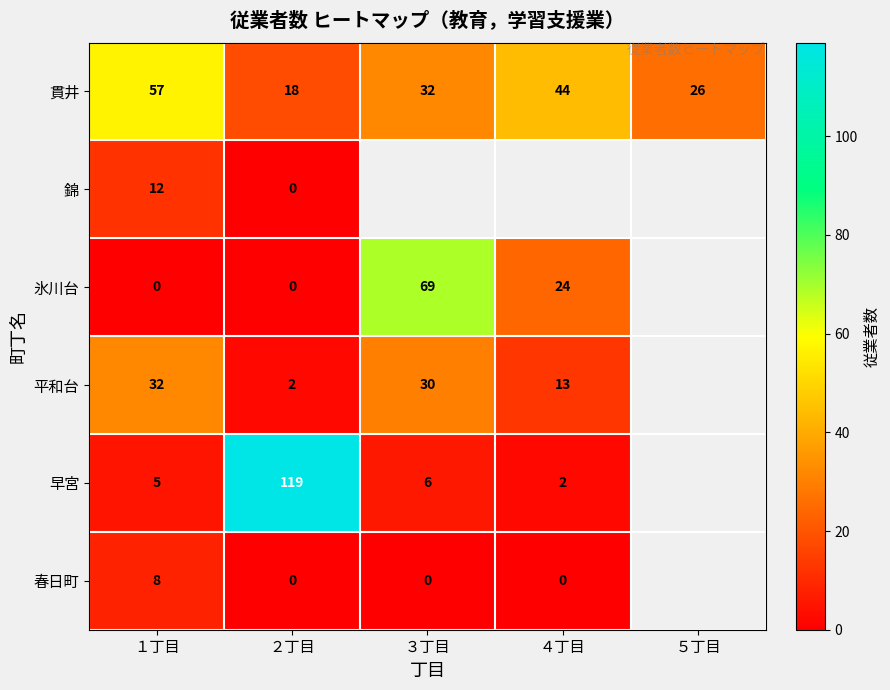

What is the maximum value shown in the chart?

119.0